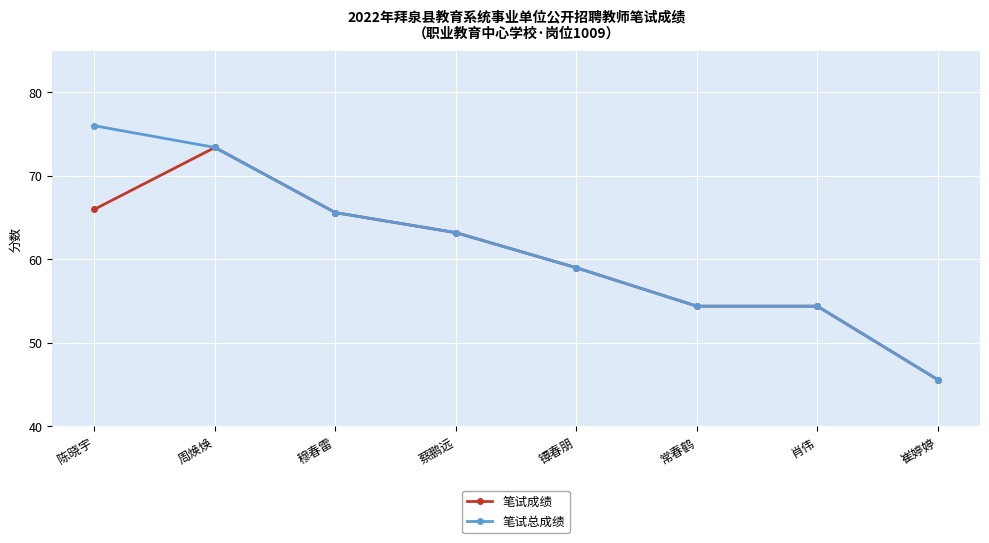

How many values in the 笔试成绩 series are below 63?

4